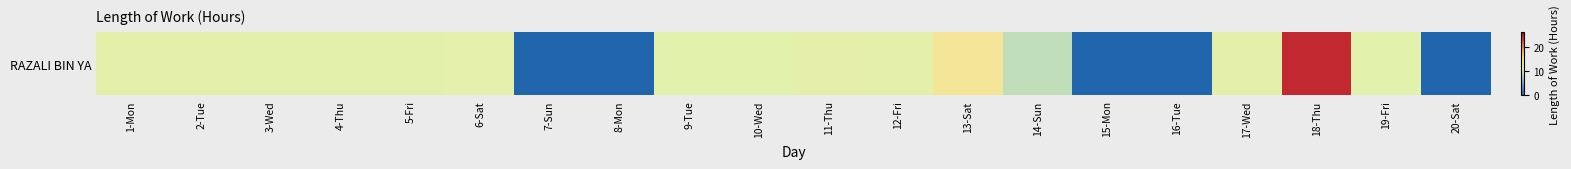

Reading right to left, extract all data points from this chart.

0.0	11.0	24.3	11.3	0.0	0.0	9.0	14.2	11.4	11.5	11.0	11.0	0.0	0.0	11.2	11.2	11.1	11.1	11.3	11.3